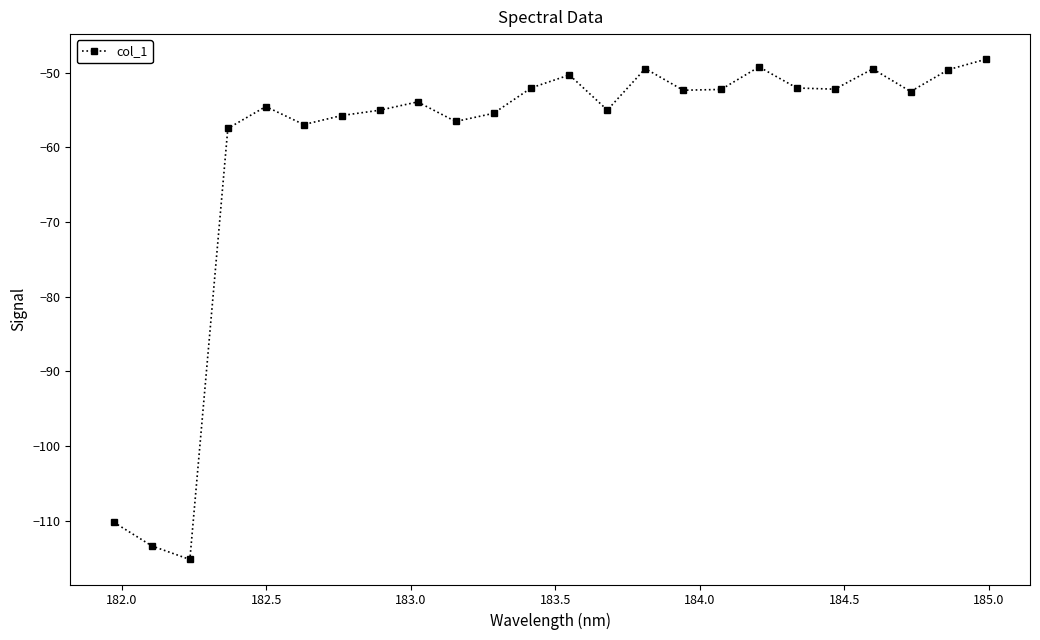

What is the value of the 7th point from the left?

-55.7